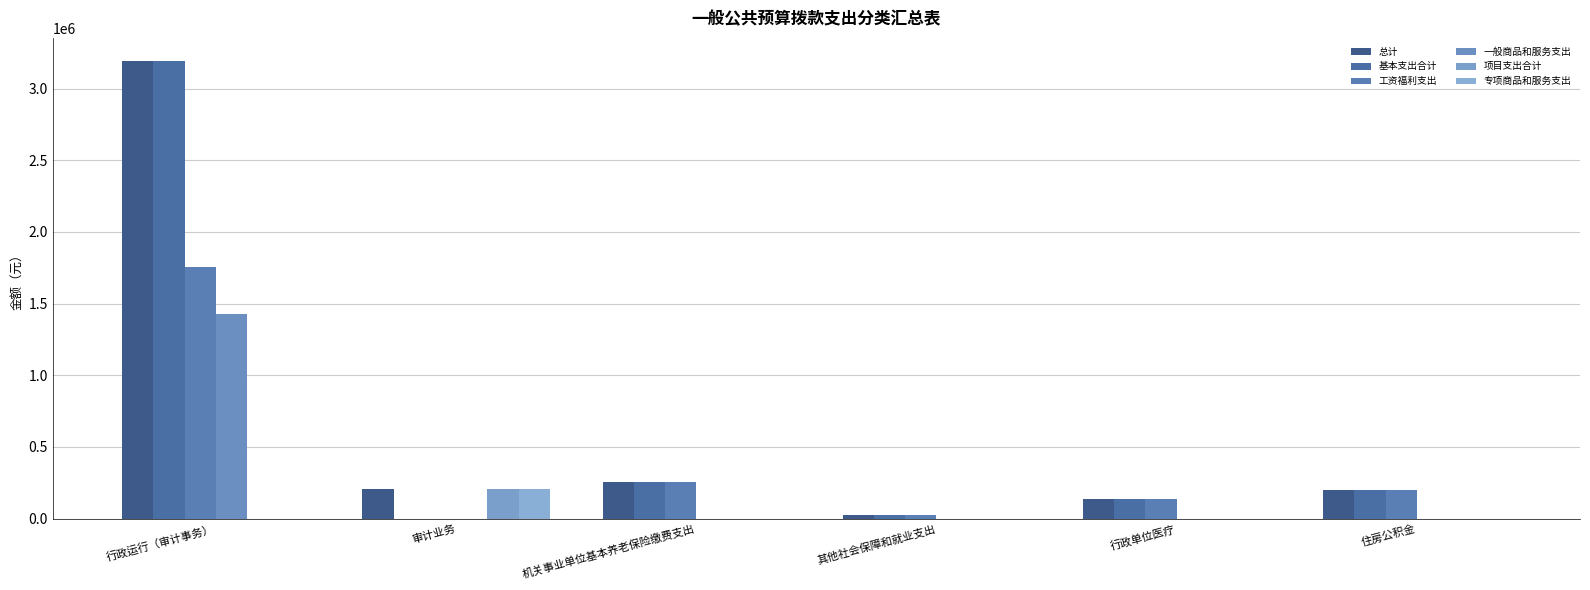

What is the total value across all series at 行政运行（审计事务）?

9572987.6